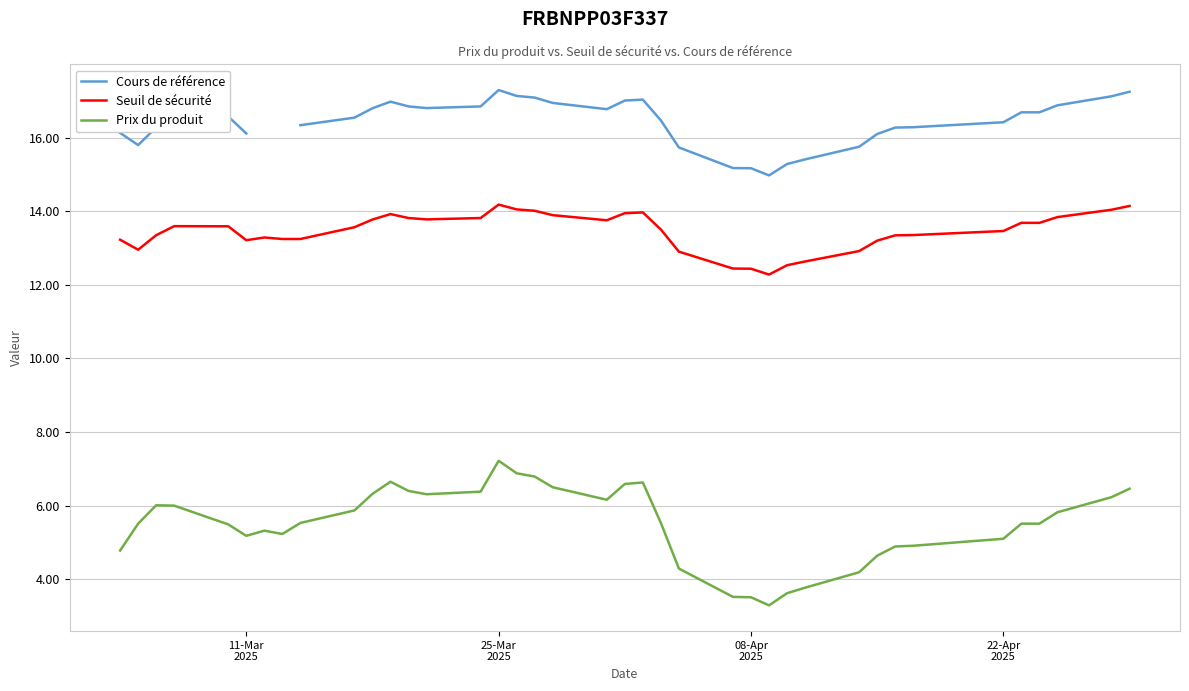

What is the difference between the maximum and minimum values in the Seuil de sécurité series?

1.9